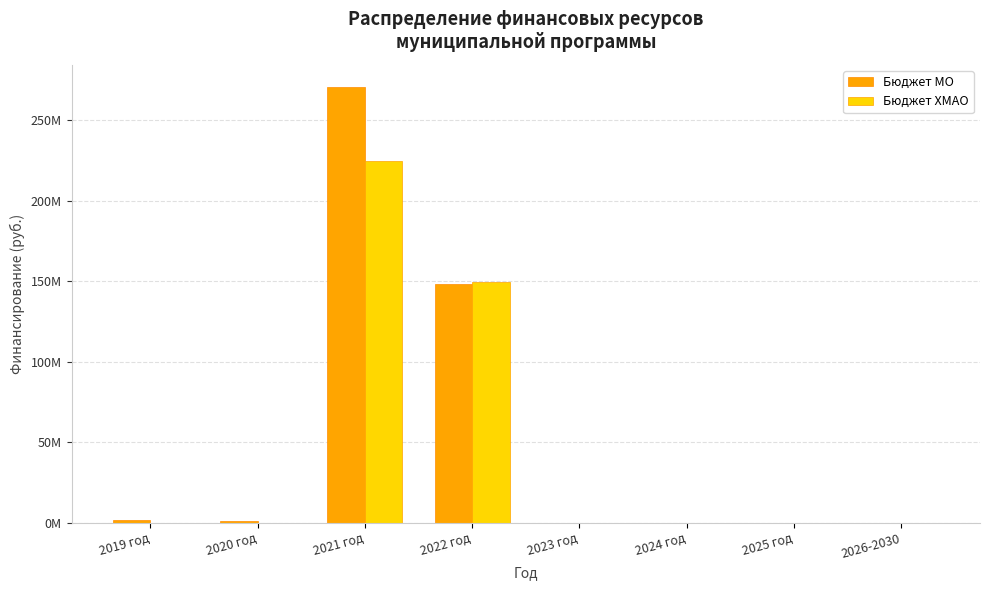

Are the bars grouped side by side (vs. stacked)?

Yes